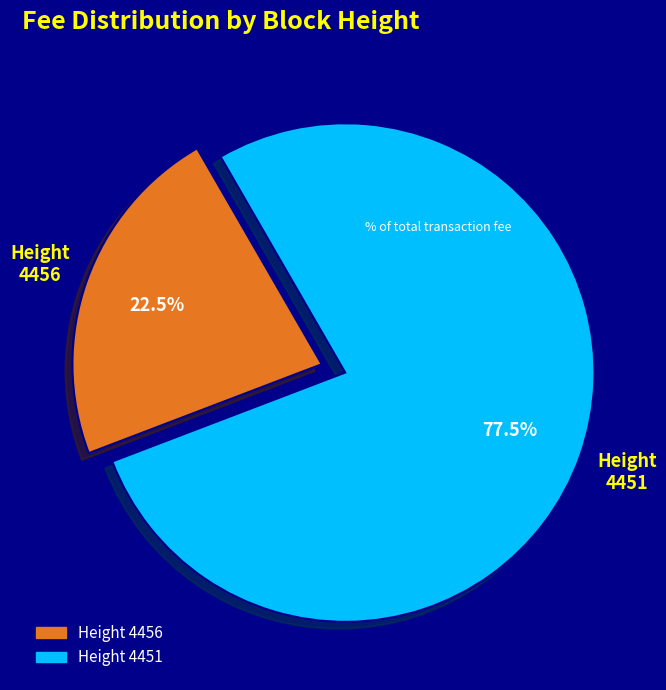

Is there a majority slice in this chart?

Yes